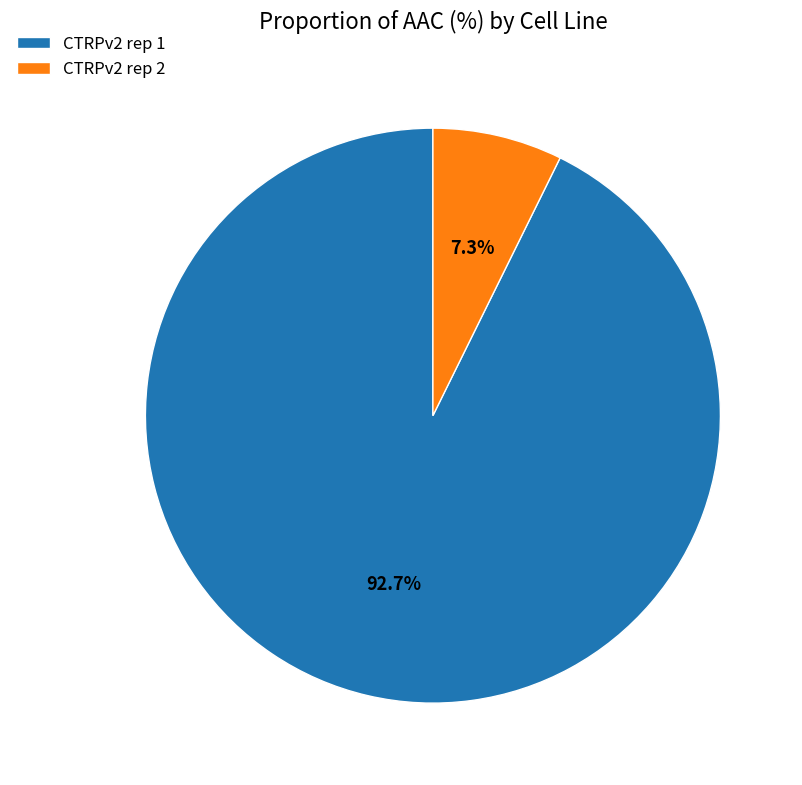

Does CTRPv2 rep 2 account for over 50% of the chart?

No